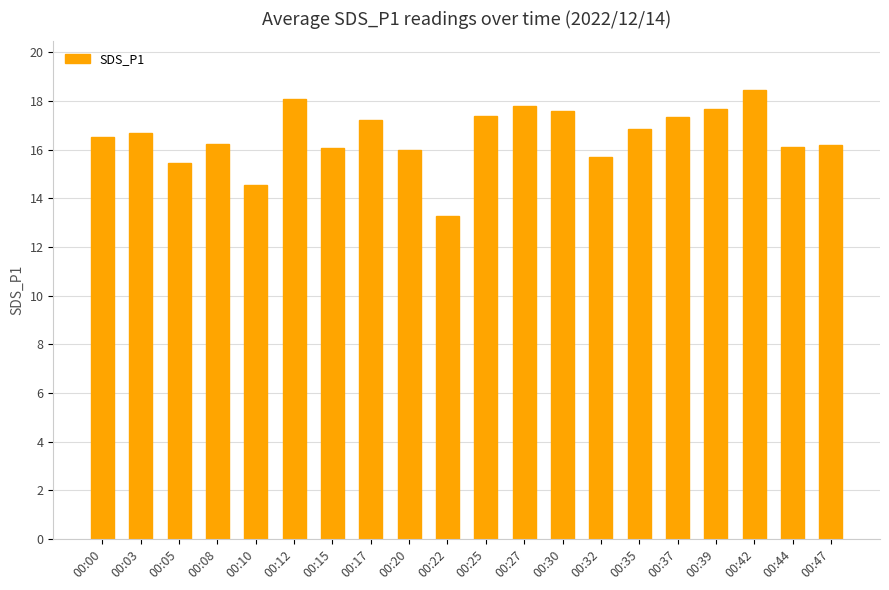

What value does the data have at 00:44?

16.1